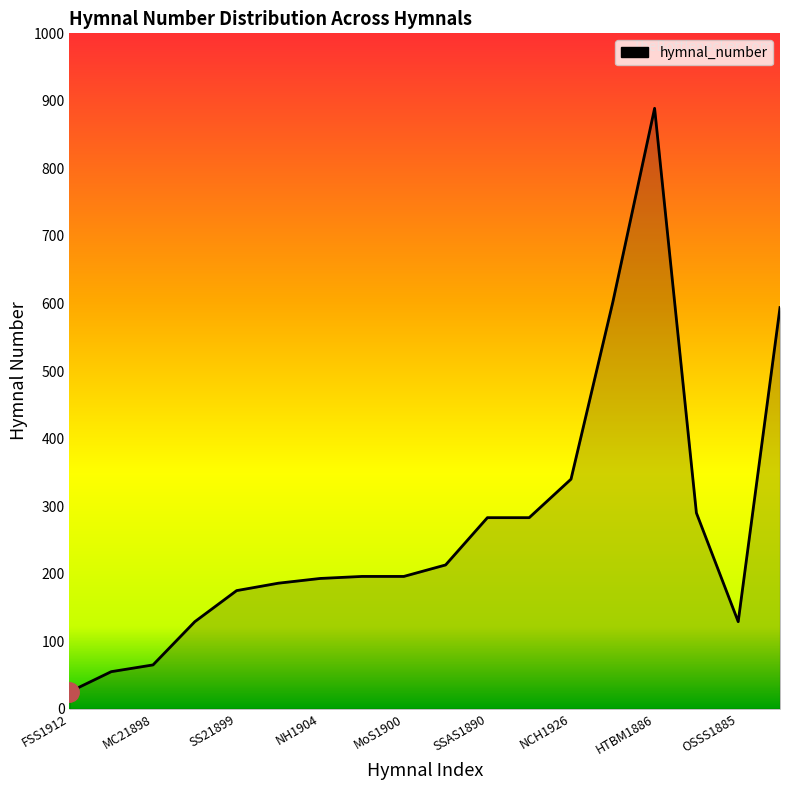

What is the difference between the maximum and minimum values?

864